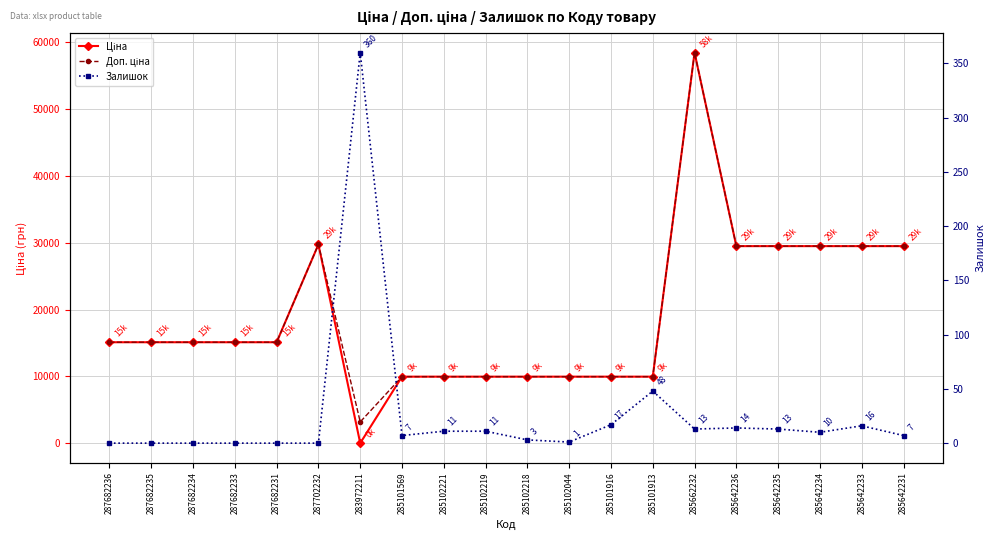

At which category does Ціна reach its first local peak?

287702232